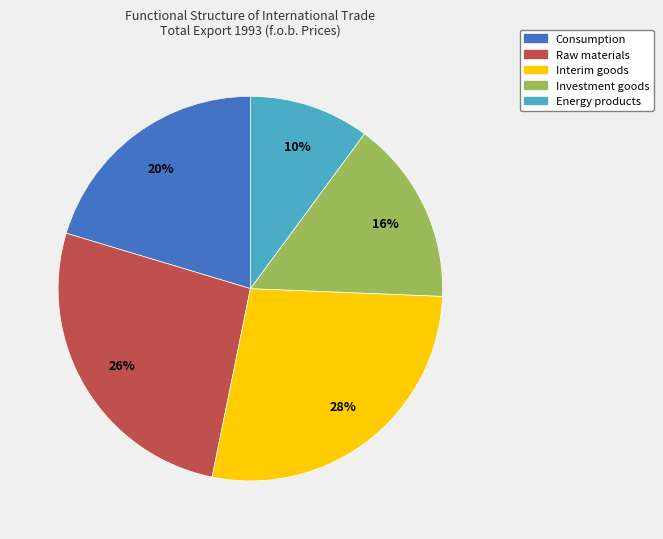

Is it true that Consumption is 15% of the pie?

False